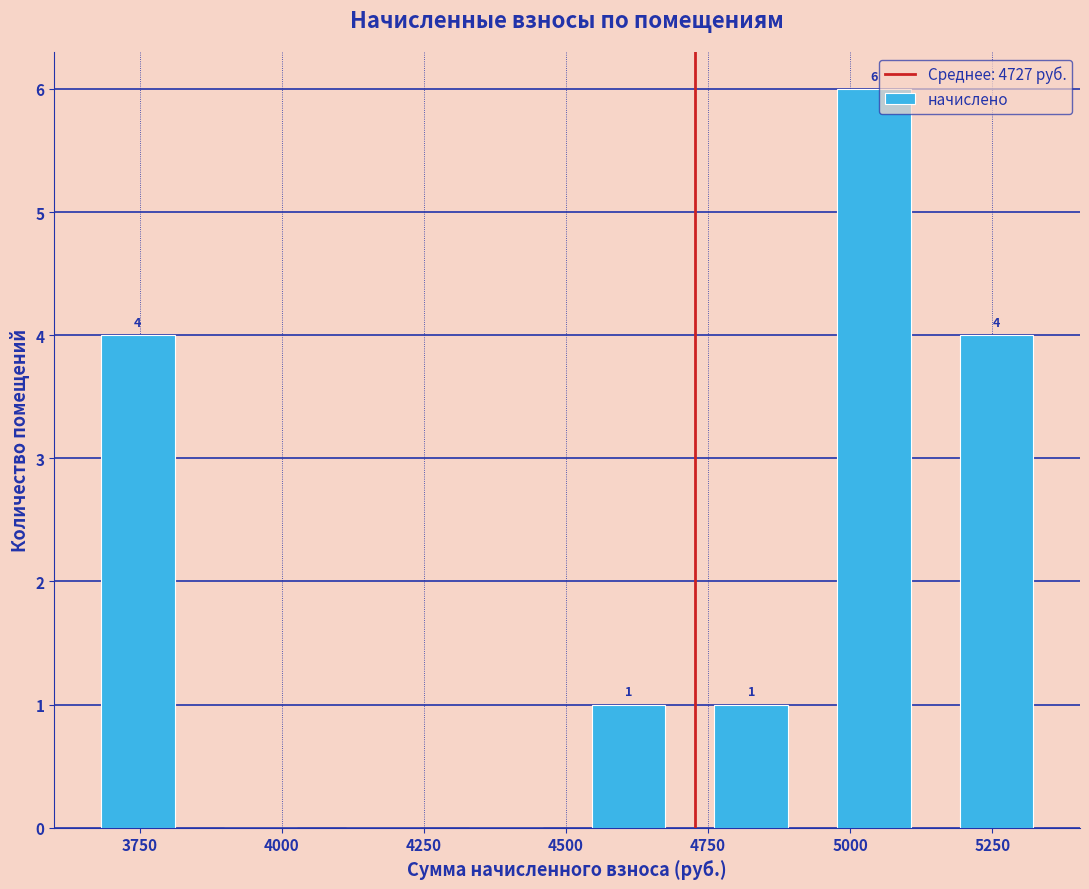

Which range on the x-axis has the tallest bar?

4950 to 5150